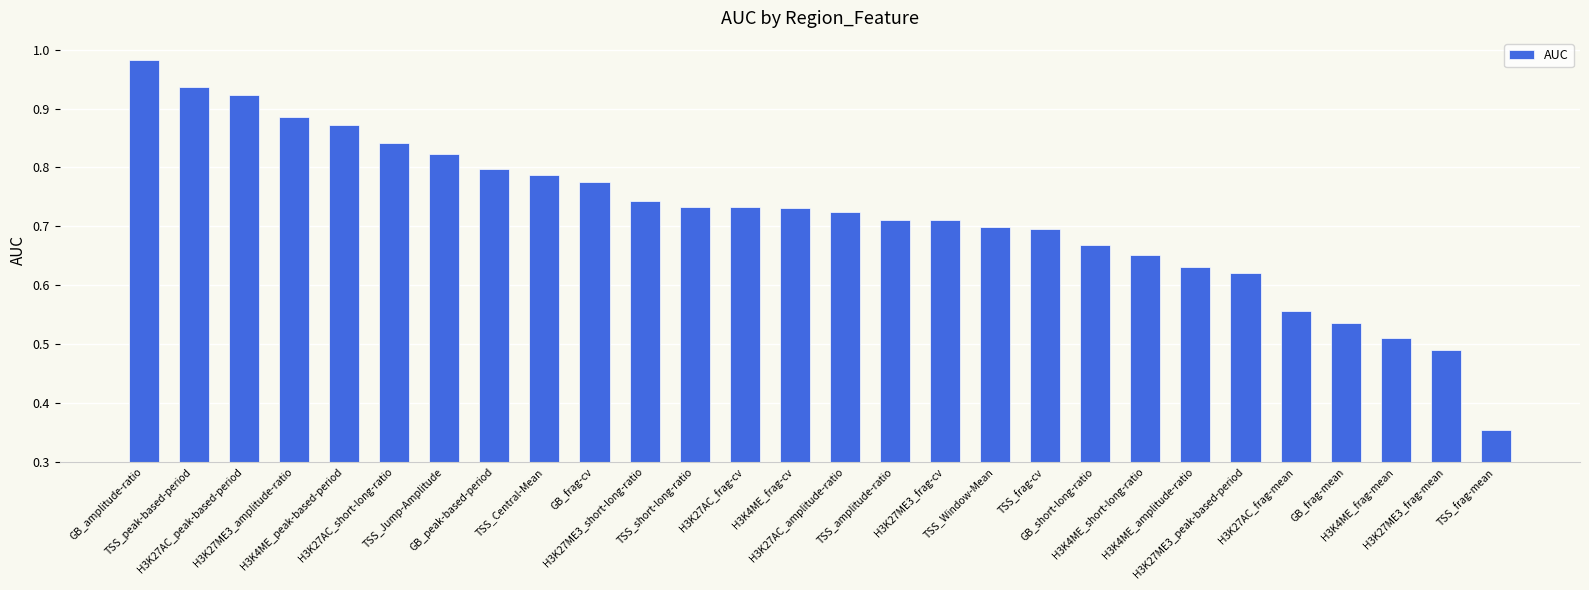

What is the difference between the maximum and minimum values?

0.6